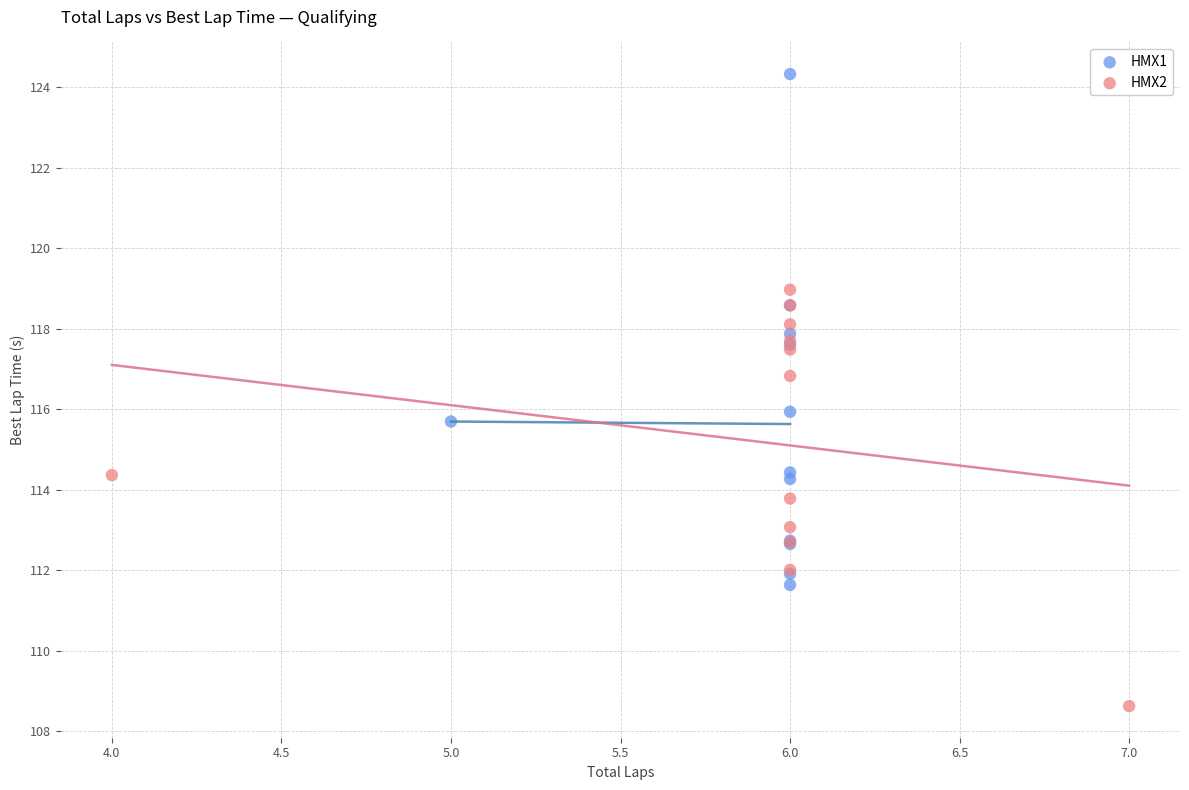

What are all the series names shown in the legend?

HMX1, HMX2